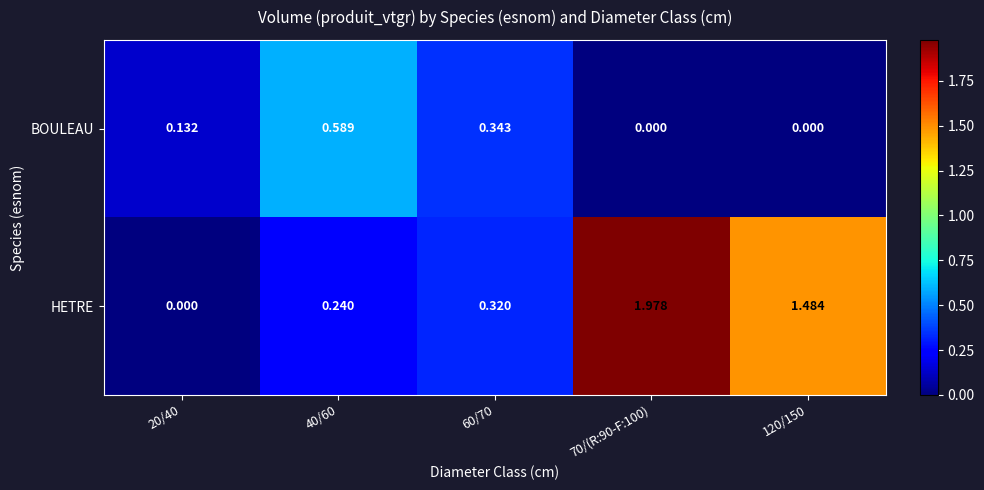

Which series has the largest total across all categories?

HETRE